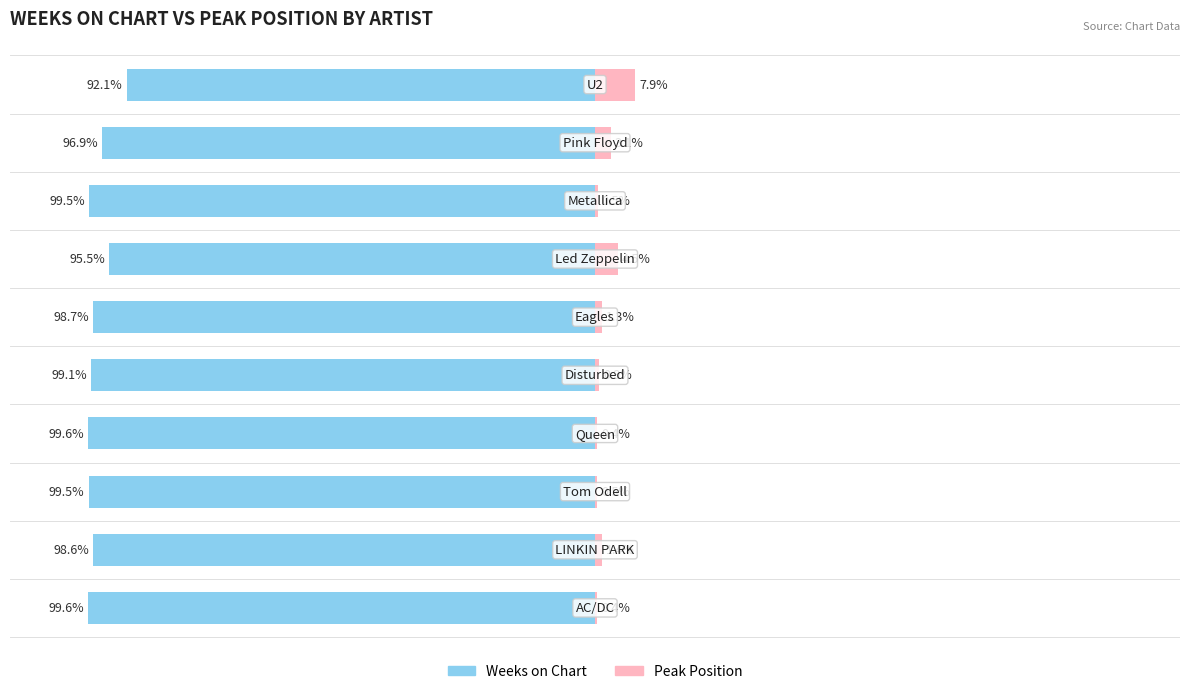

How many groups of bars are there?

10